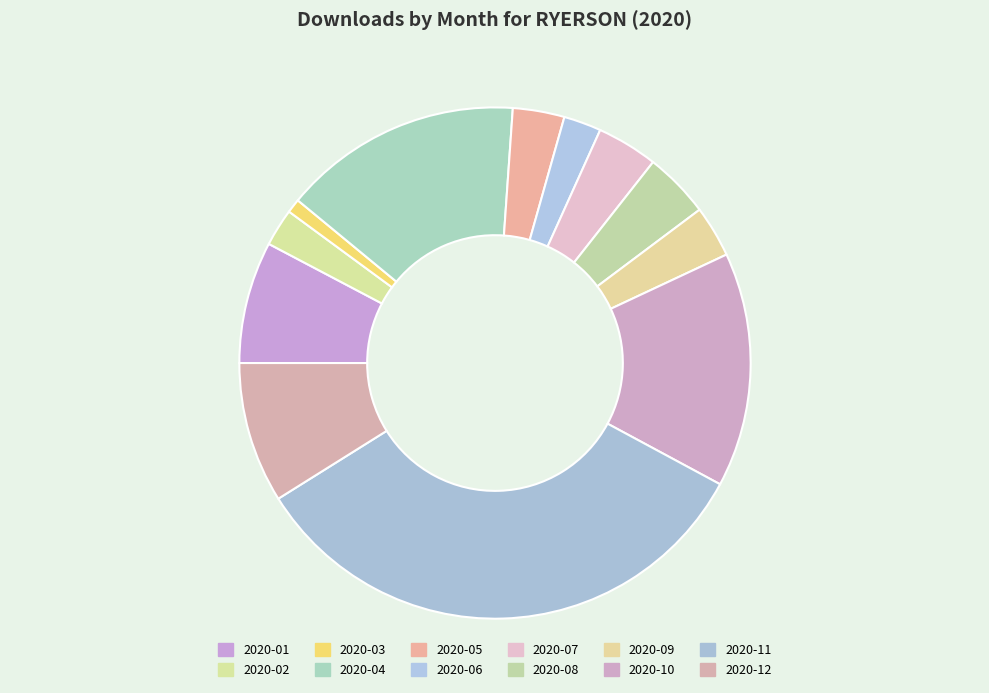

How many segments does this pie chart have?

12